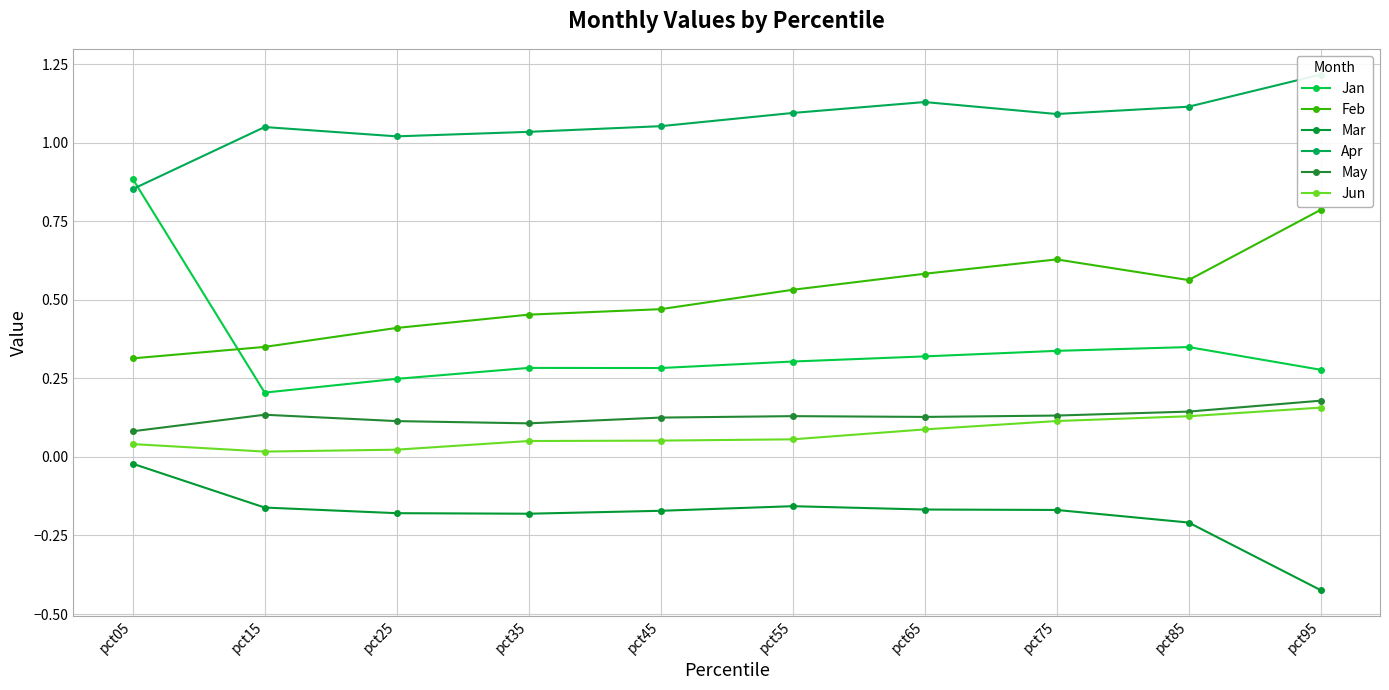

At which label does Jun reach its peak?

pct95